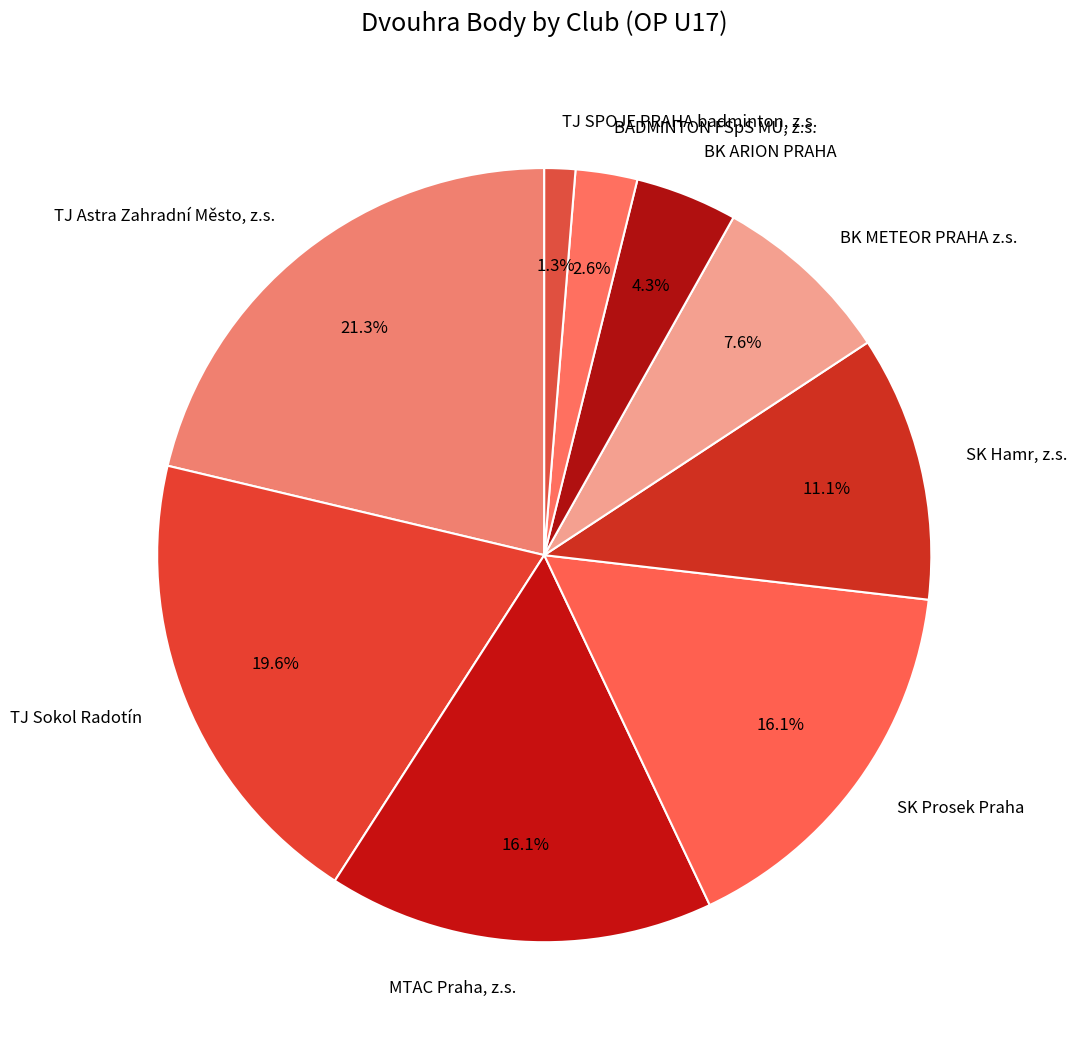

Does BADMINTON FSpS MU, z.s. represent more than half of the total?

No